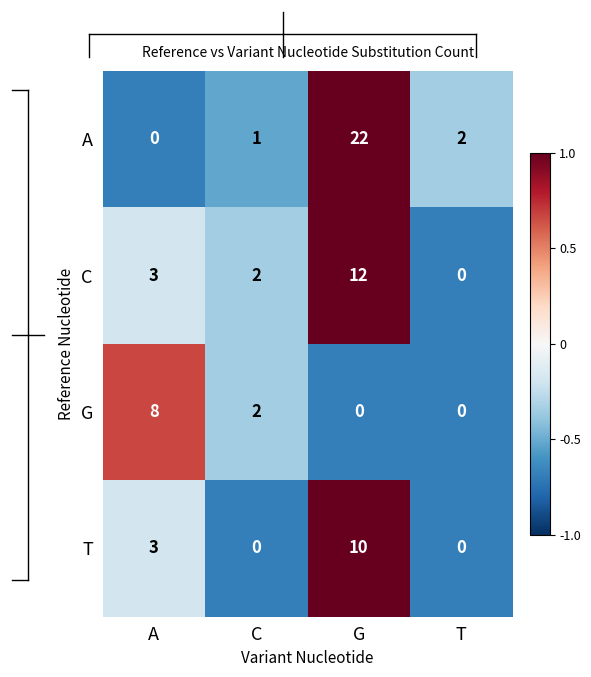

Reading left to right, list all the values displayed in this chart.

A: 0	1	22	2
C: 3	2	12	0
G: 8	2	0	0
T: 3	0	10	0